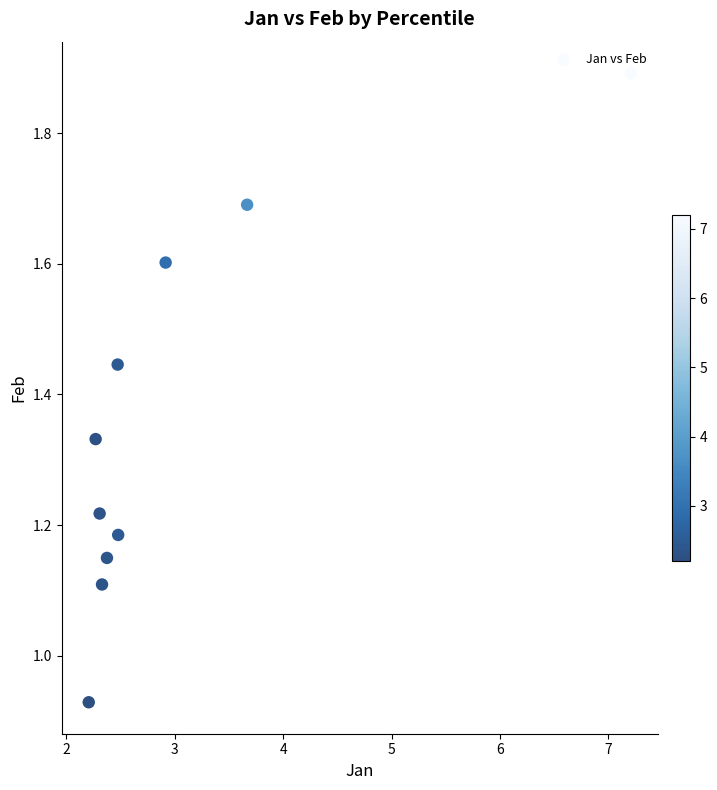

What is the average X value?

3.0